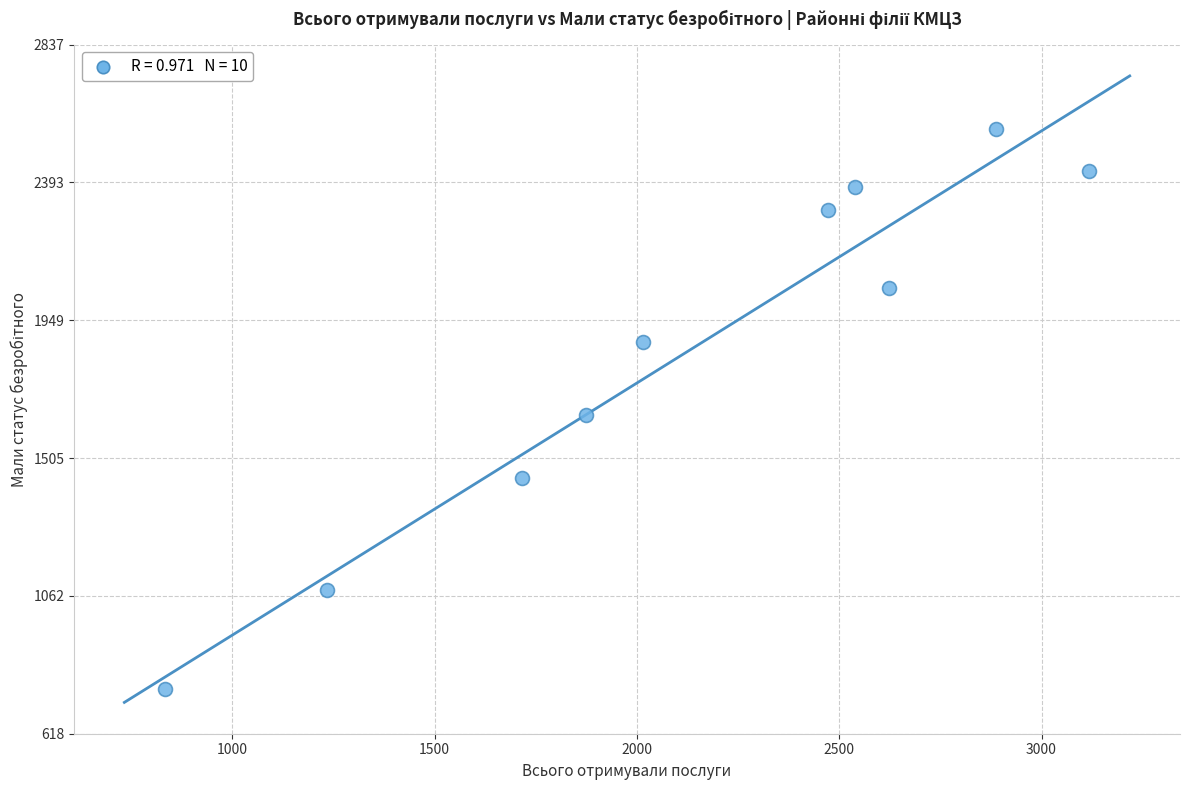

What is the range of Y values (max minus min)?

1804